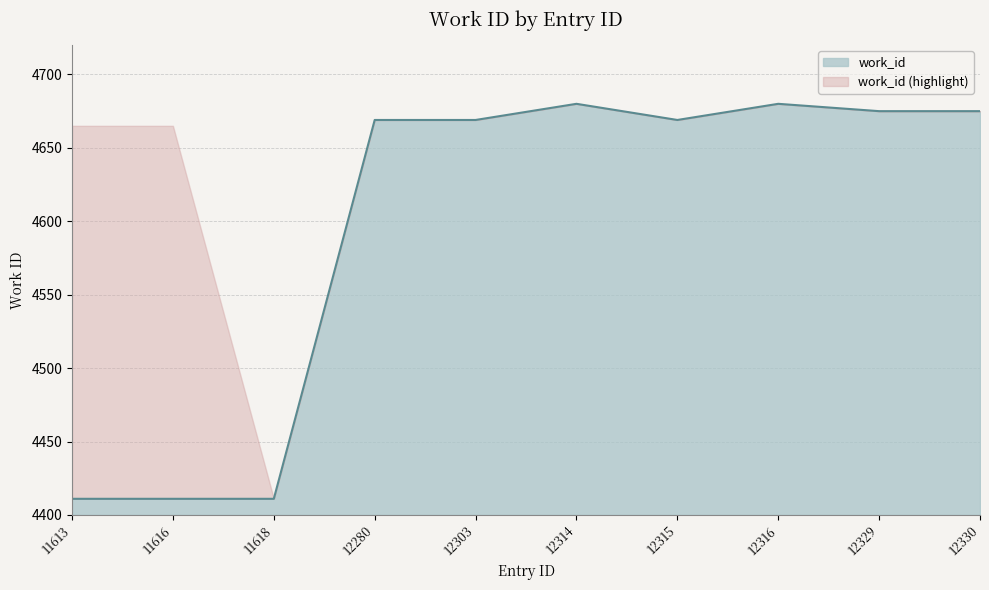

The chart shows a value of 7054 at 12303. True or false?

False